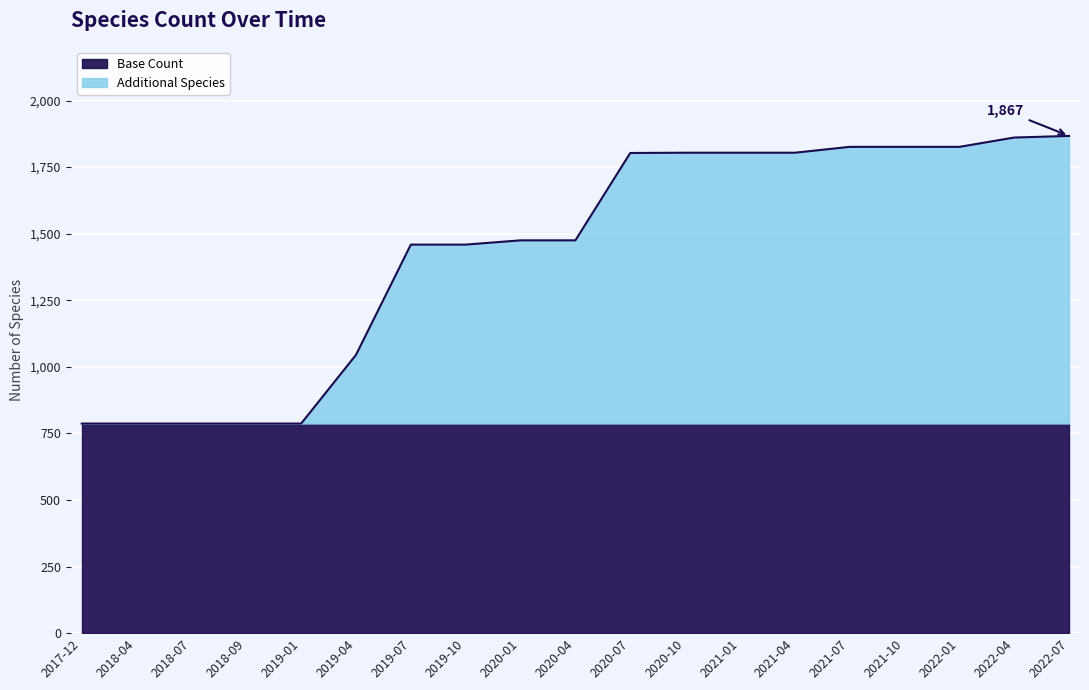

The value of Base Count at 2019-01 is 787. True or false?

True